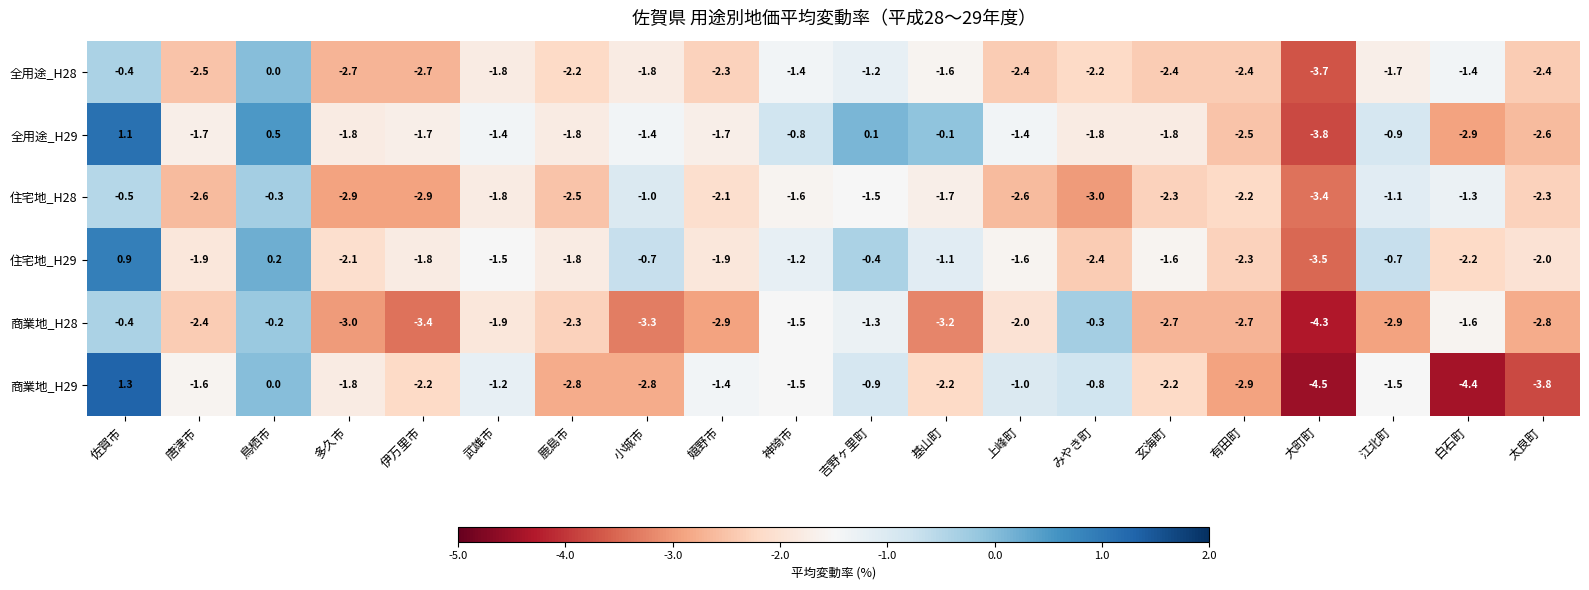

The value of 住宅地_H28 at 吉野ヶ里町 is -2.1. True or false?

False